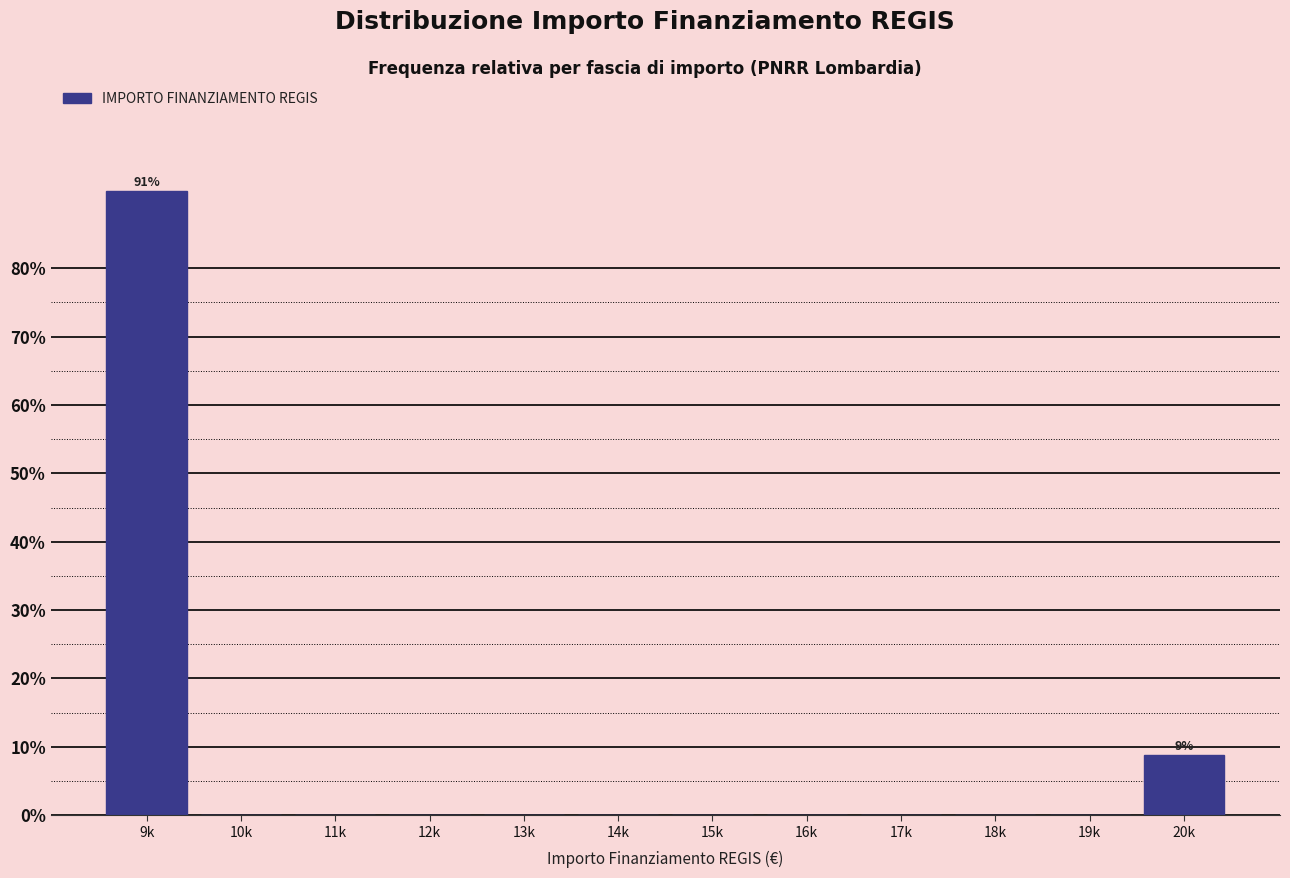

Which category has the highest value across all series?

9k